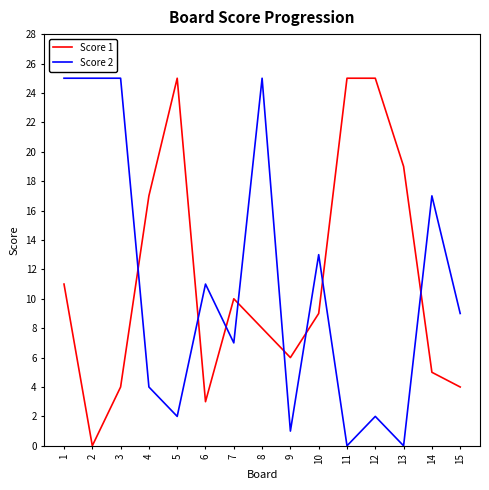

What is the maximum value shown in the chart?

25